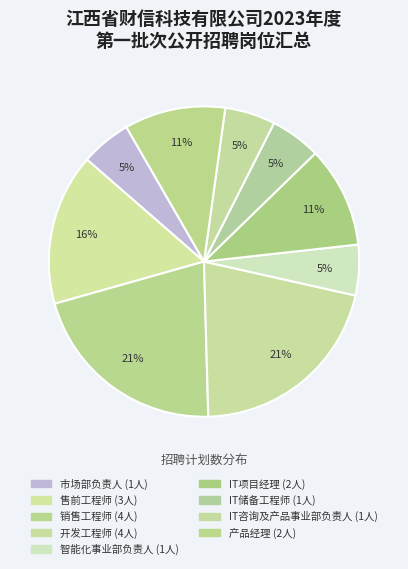

What is the smallest slice in the pie chart?

市场部负责人